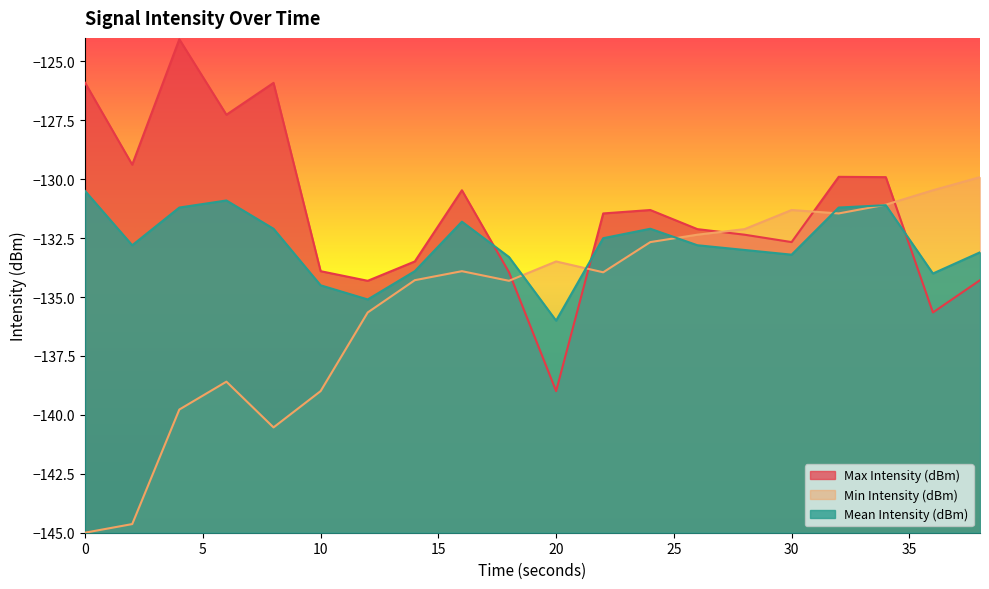

Where is Min Intensity (dBm) nearest to the value -137?

12